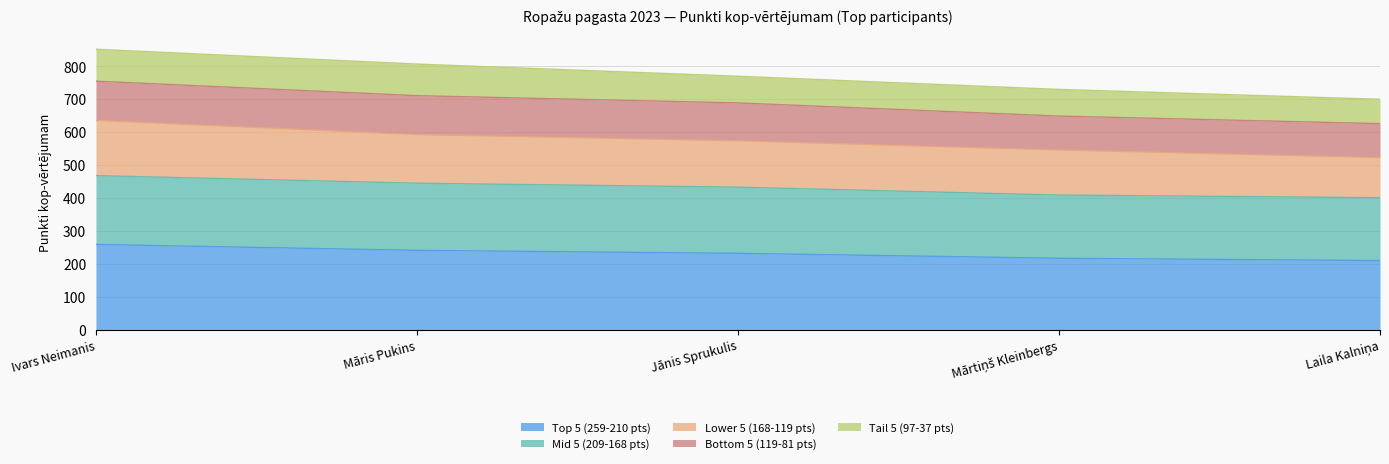

At which label does Mid 5 (209-168 pts) reach its minimum?

Laila Kalniņa